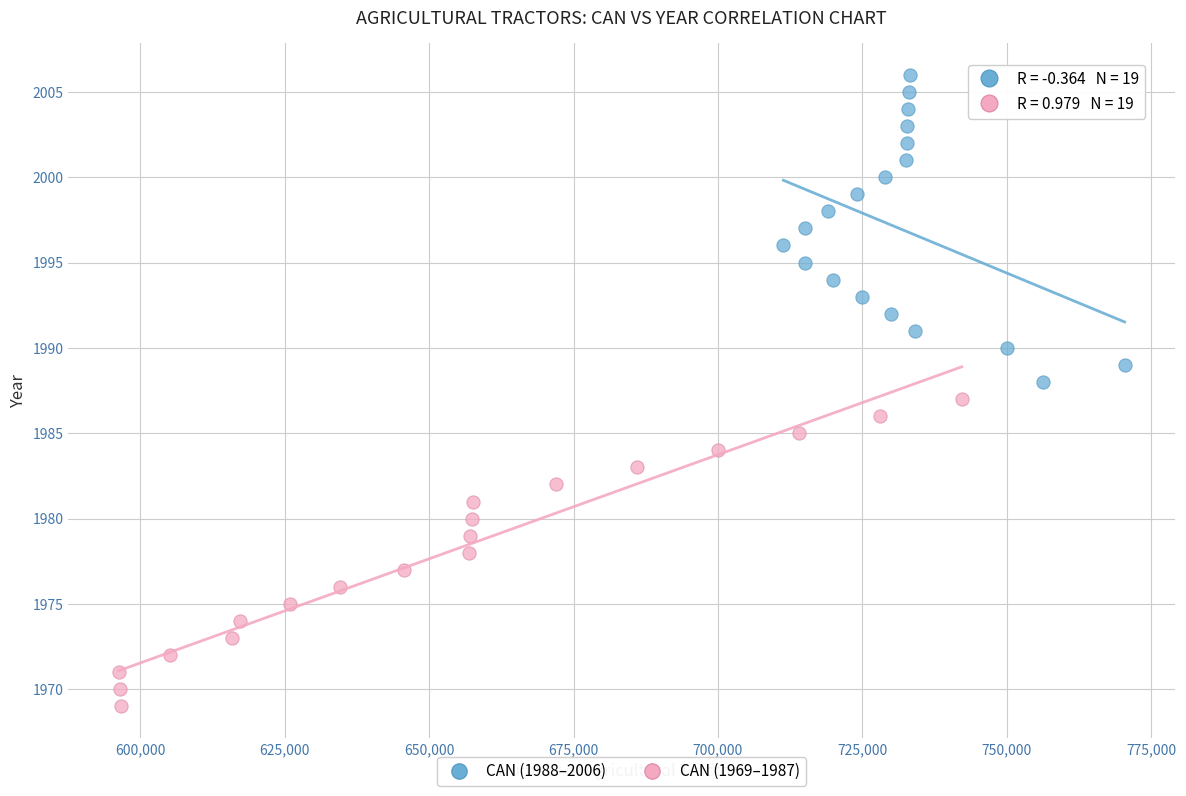

Which series contains the highest Y value?

CAN (1988–2006)